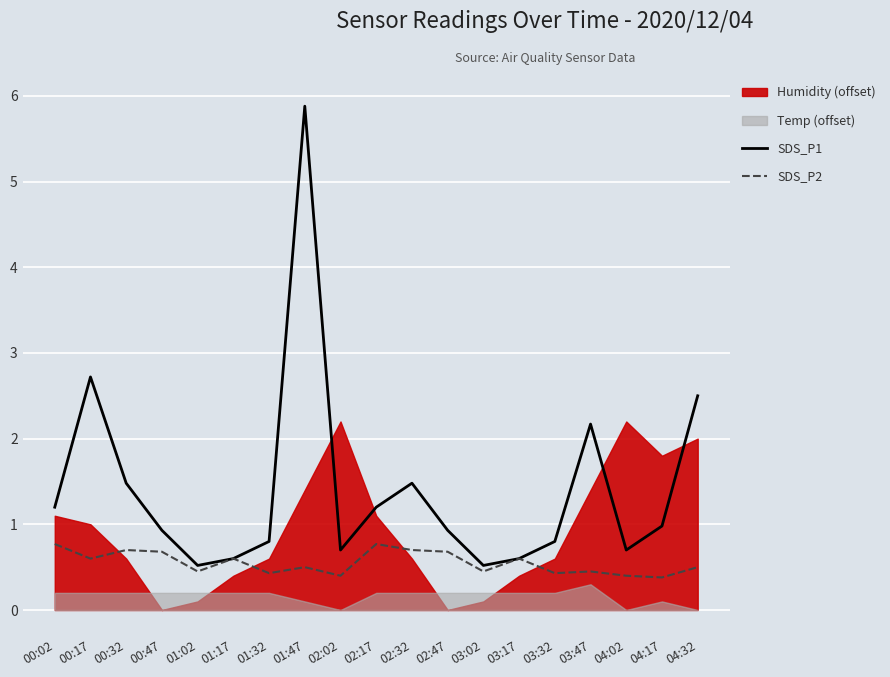

What is the maximum value shown in the chart?

5.9